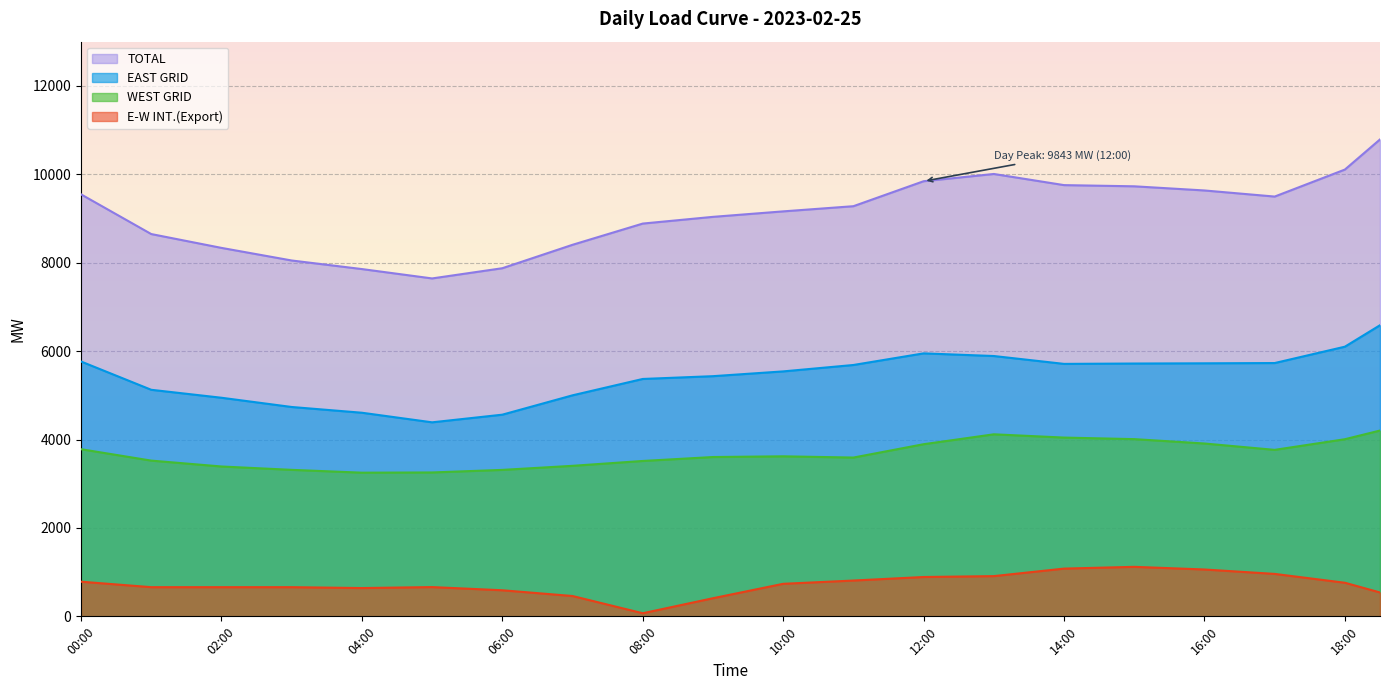

True or false: WEST GRID and TOTAL cross at least once.

False